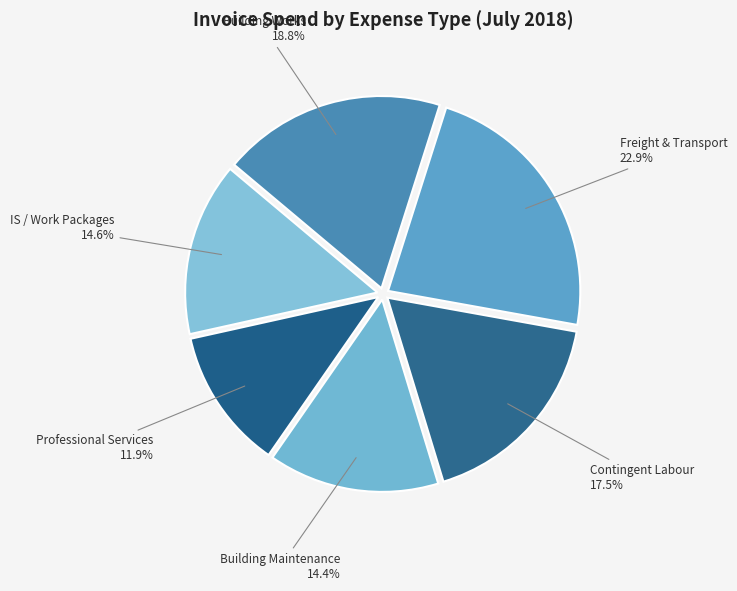

How many slices are in this pie chart?

6